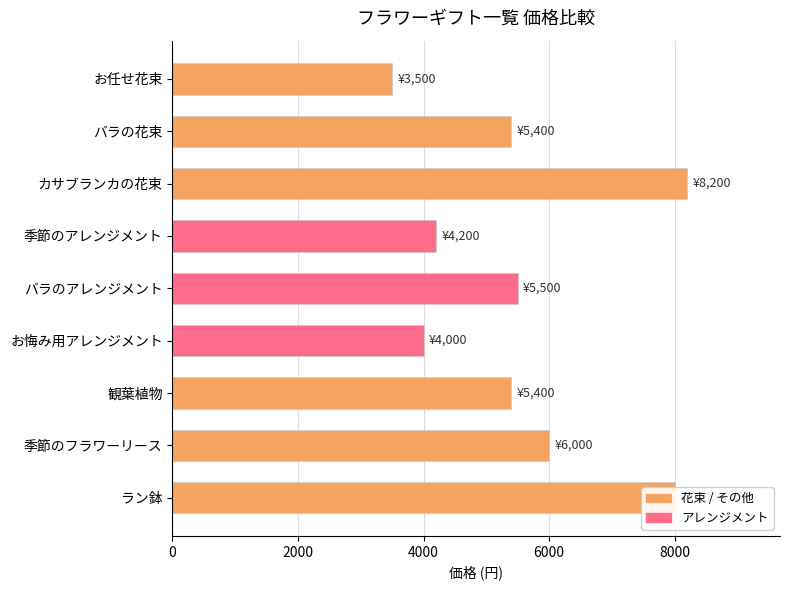

The chart shows a value of 5400 at 観葉植物. True or false?

True